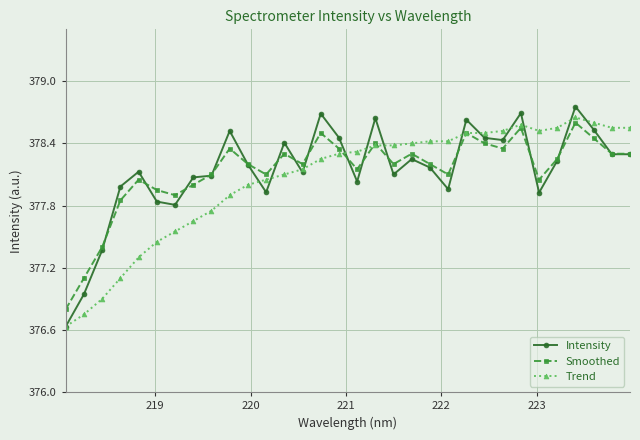

Which series has the largest range (max minus min)?

Intensity